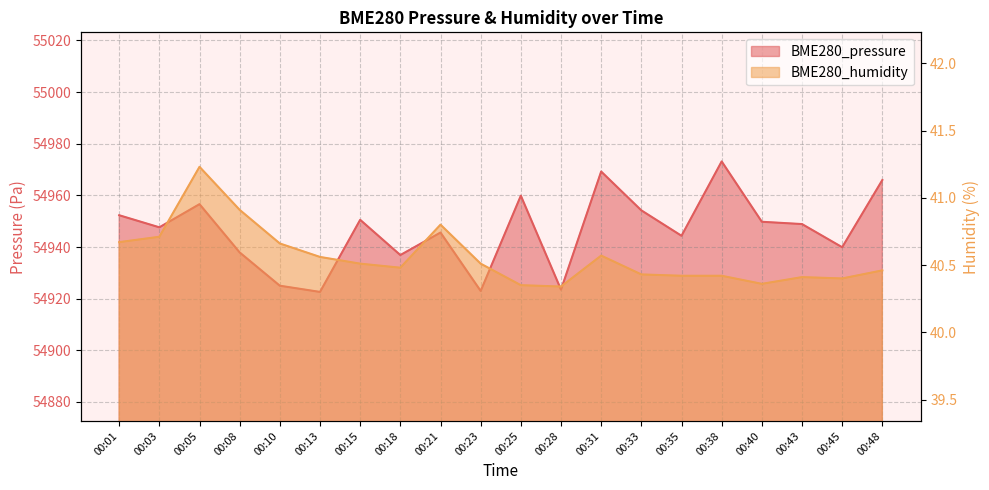

What are all the series names shown in the legend?

BME280_pressure, BME280_humidity